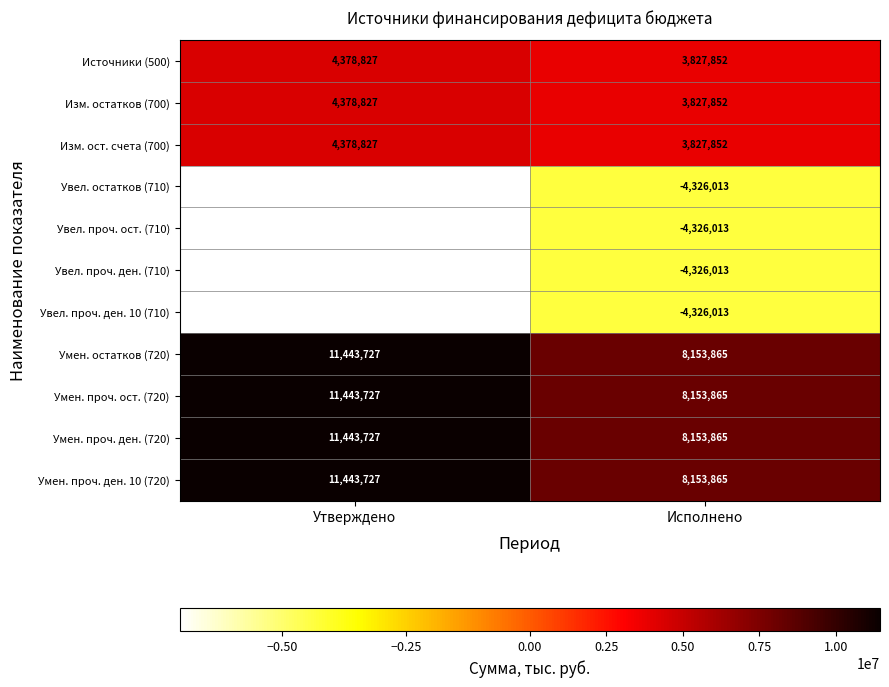

What is the average value of the Увел. проч. ден. 10 (710) series?

-5695456